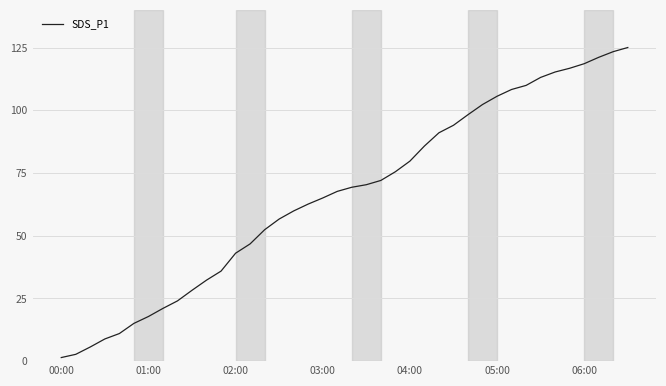

What is the difference between the maximum and minimum values?

123.6